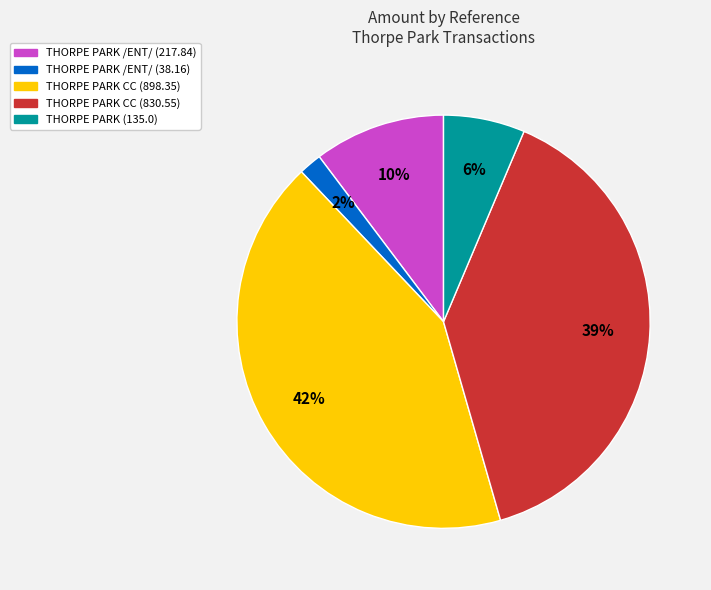

To the nearest percent, what portion does THORPE PARK /ENT/ (217.84) represent?

10%